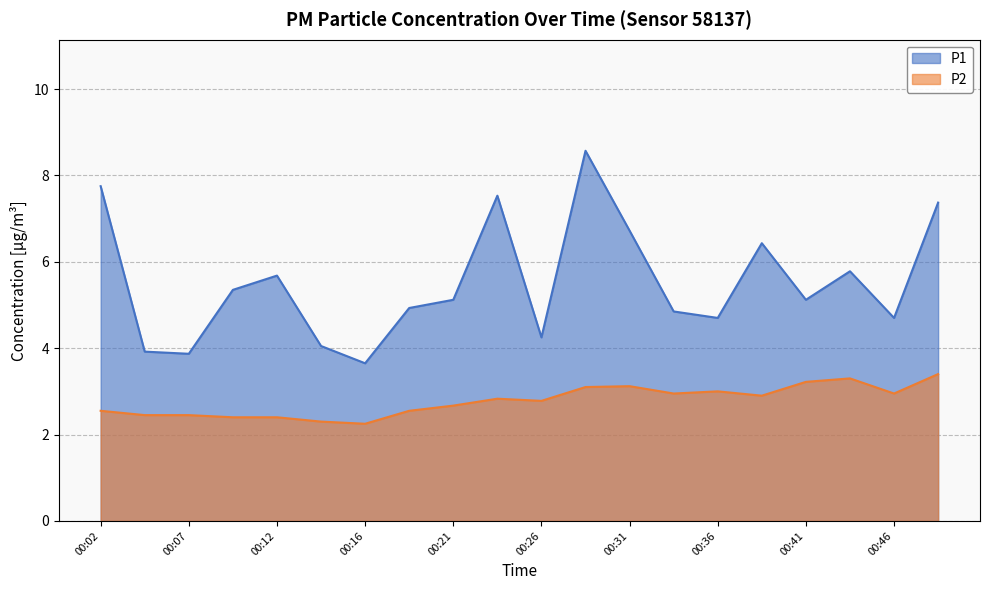

What is the difference between the P2 values at 00:48 and 00:46?

0.4